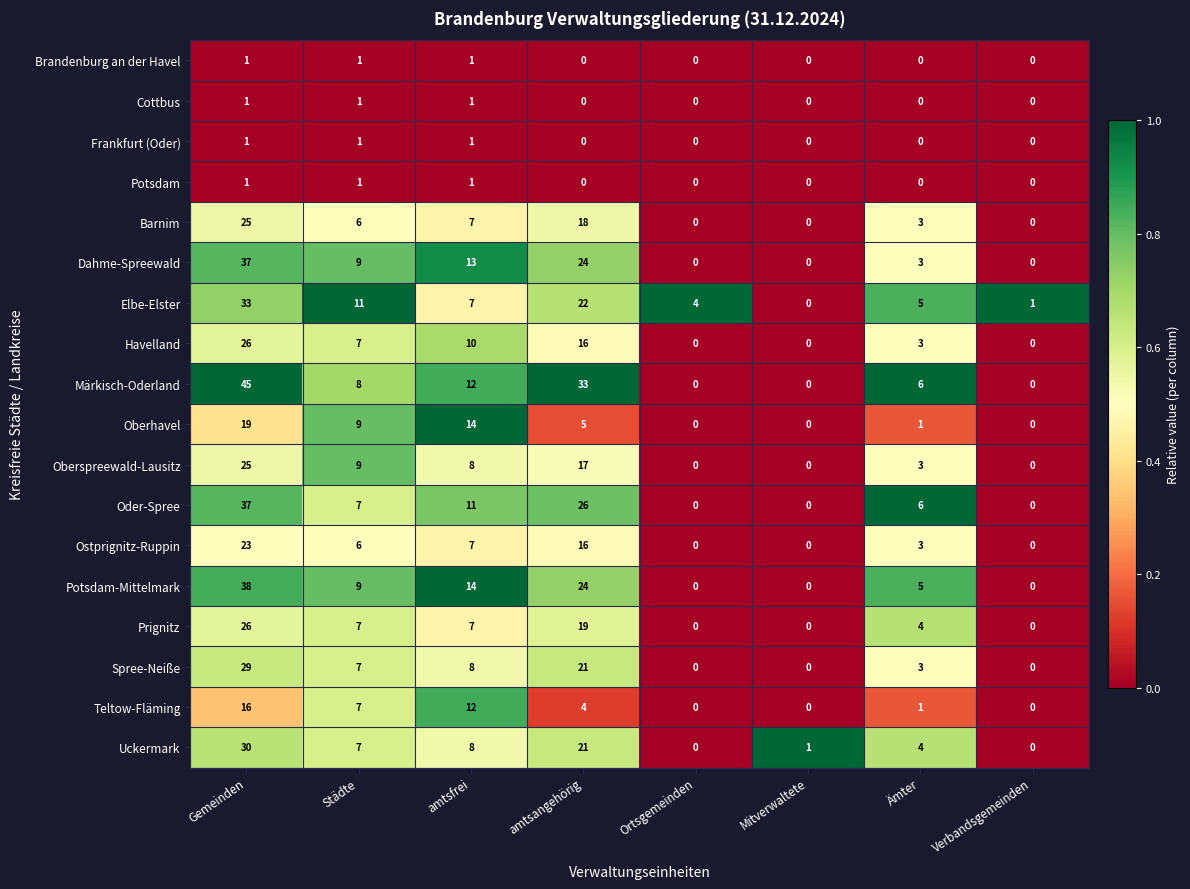

At which label does Uckermark first exceed 7?

Gemeinden